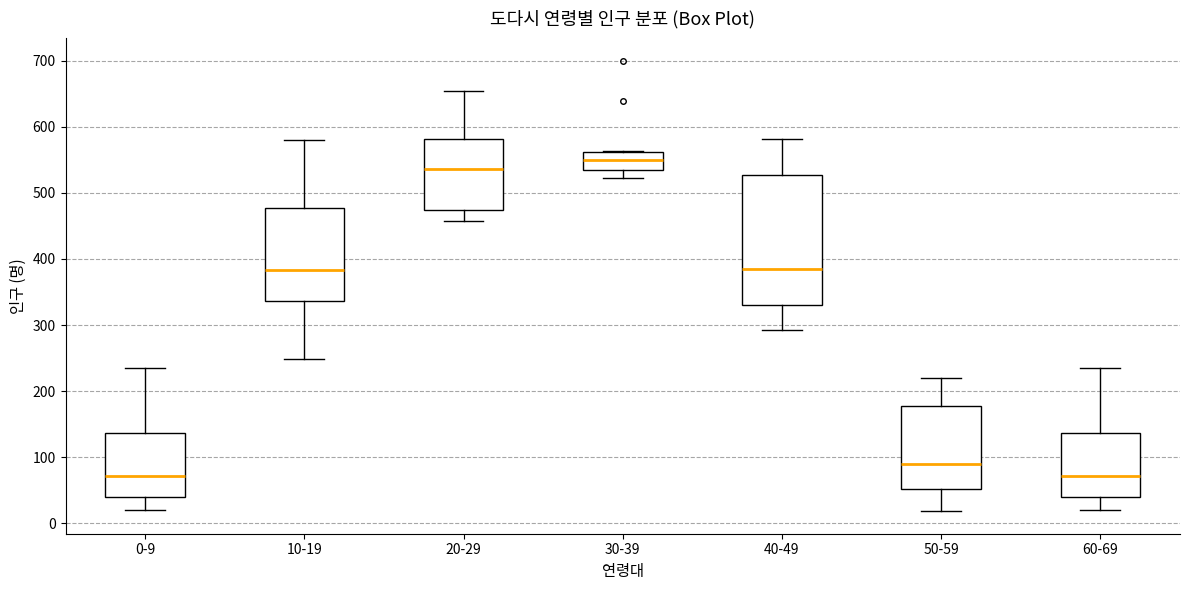

Comparing the boxes themselves (not the whiskers), which one is the tallest?

40-49